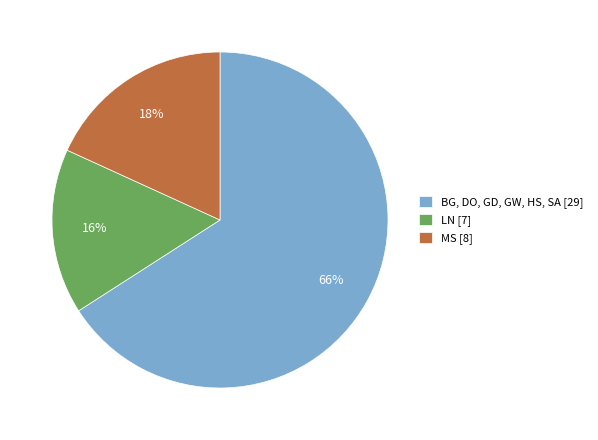

Is there a majority slice in this chart?

Yes